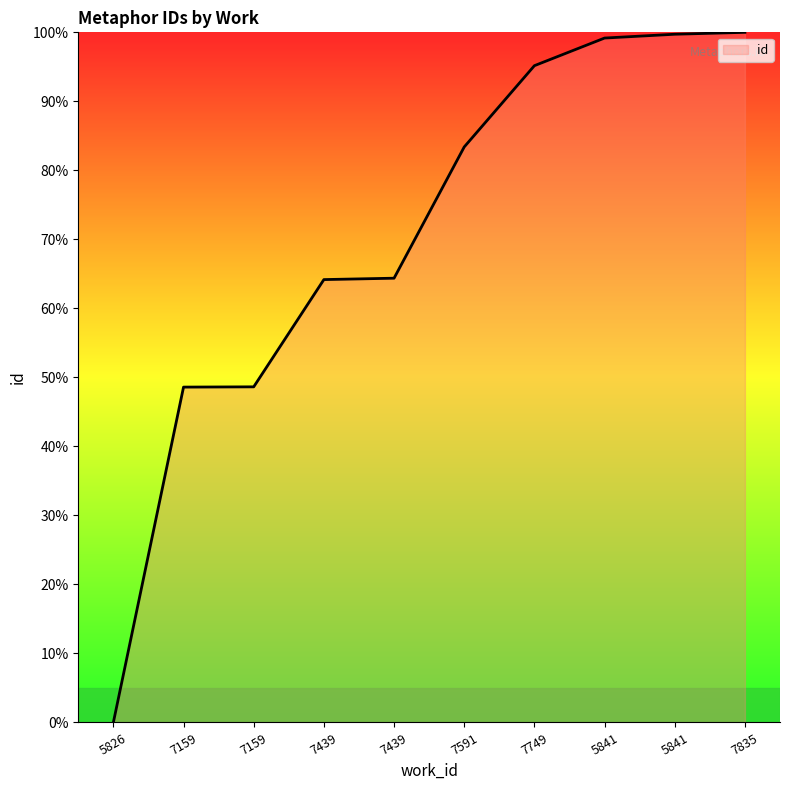

What is the change in value from 7159 to 7749?

+46.5